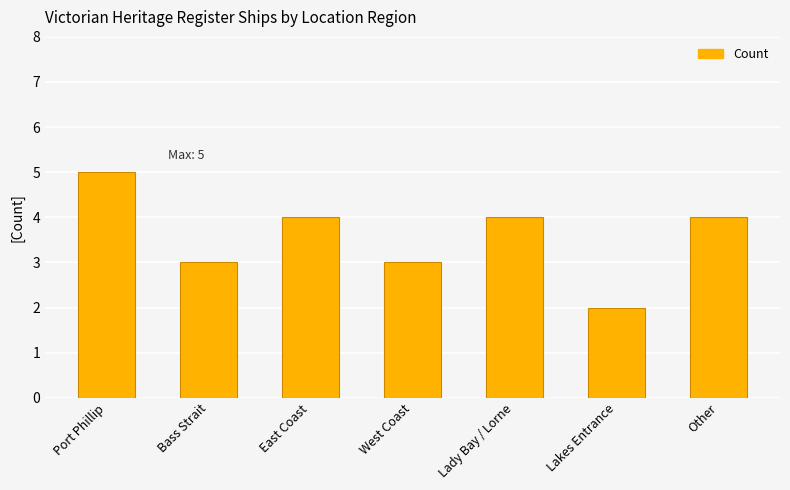

Reading right to left, extract all data points from this chart.

4	2	4	3	4	3	5